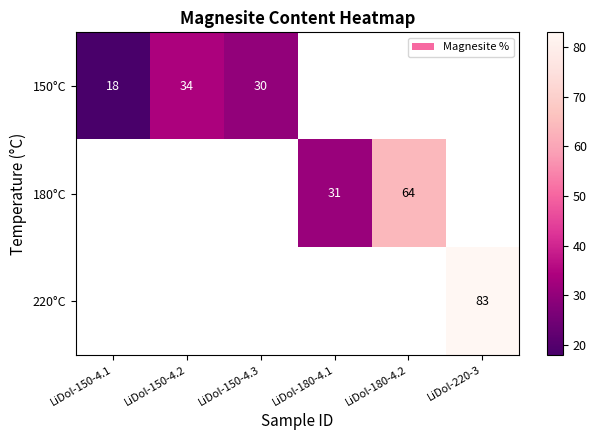

Is it true that 180°C equals 31 at LiDol-180-4.1?

True